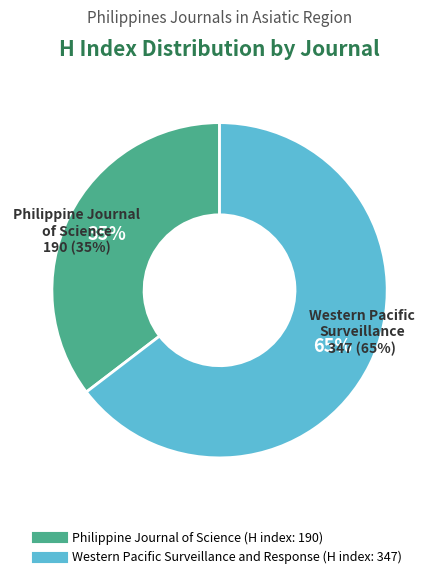

What is the change in value from Philippine Journal of Science to Western Pacific Surveillance and Response?

+157